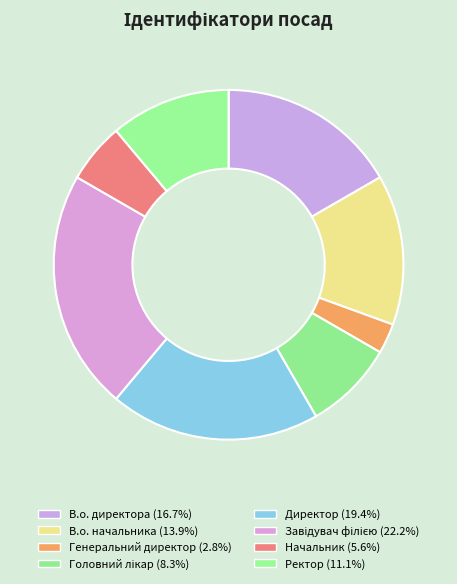

Is В.о. директора the majority of the pie?

No